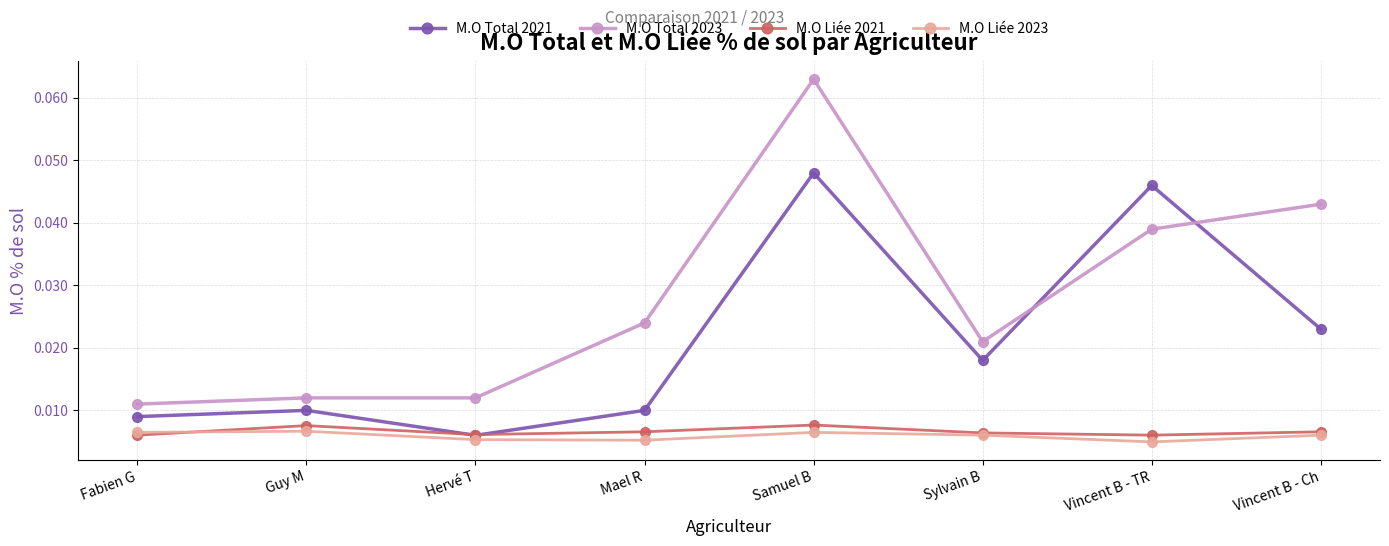

How many lines are shown in the chart?

4